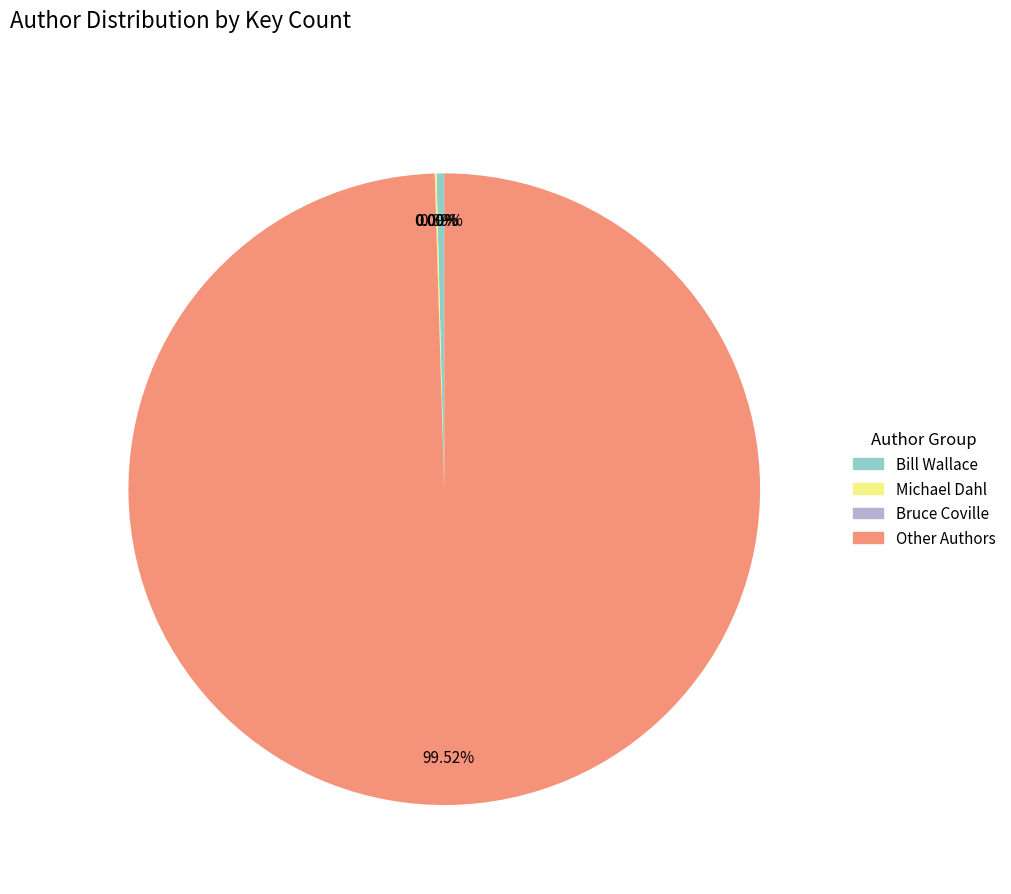

Is there any slice that represents more than half of the pie?

Yes